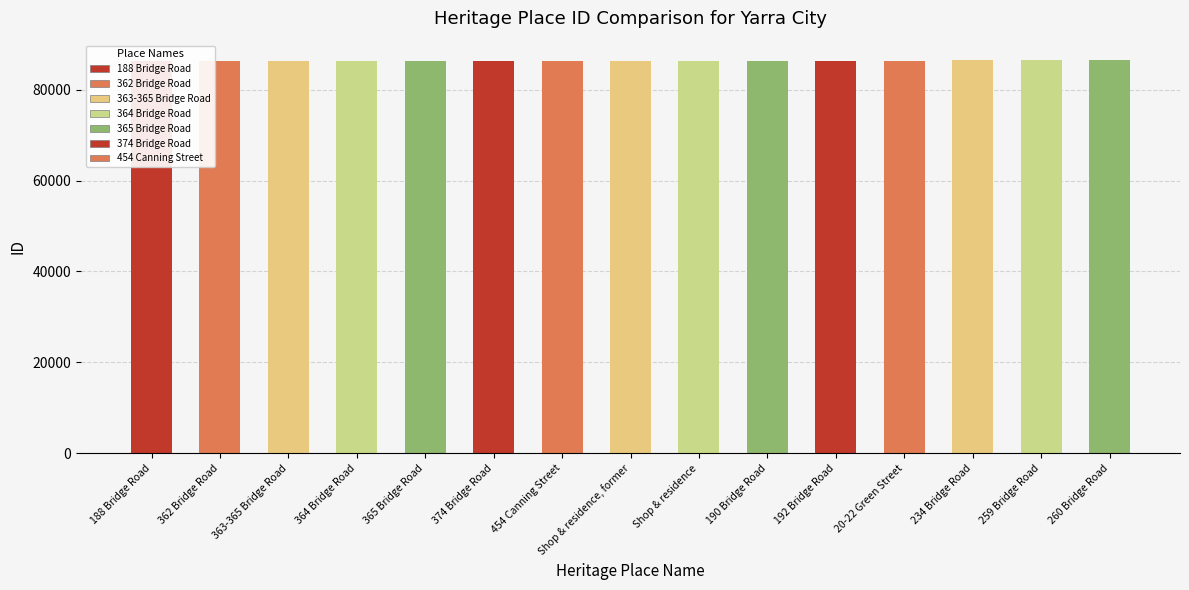

Rank the categories by value from highest to lowest.

260 Bridge Road, 259 Bridge Road, 234 Bridge Road, 20-22 Green Street, 192 Bridge Road, 190 Bridge Road, Shop & residence, Shop & residence, former, 454 Canning Street, 374 Bridge Road, 365 Bridge Road, 364 Bridge Road, 363-365 Bridge Road, 362 Bridge Road, 188 Bridge Road